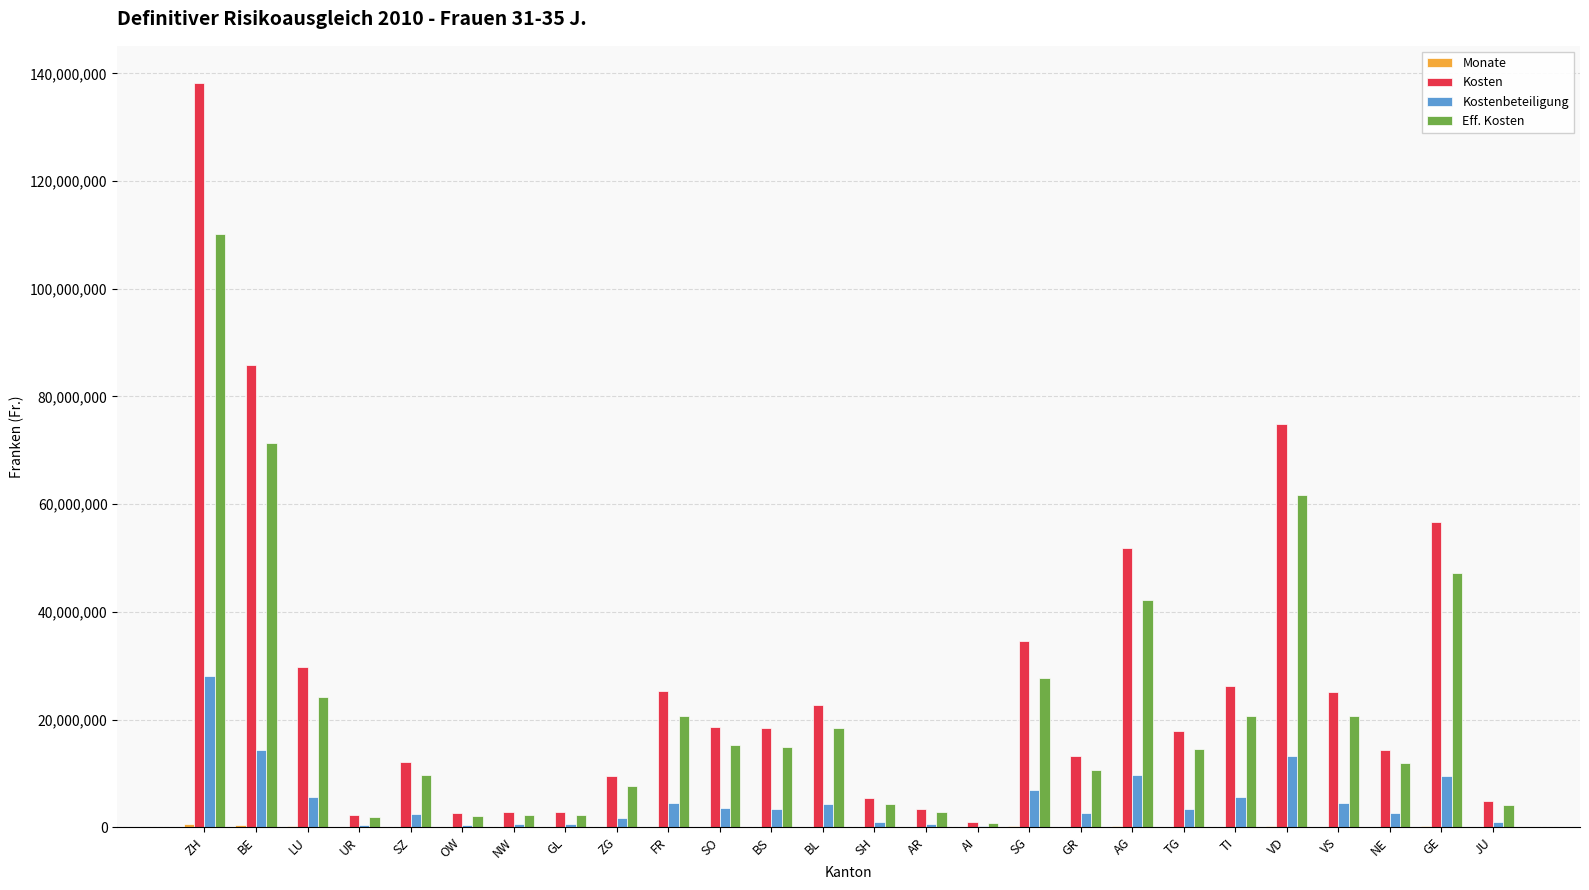

Between ZH and SZ, which series saw the biggest shift?

Kosten